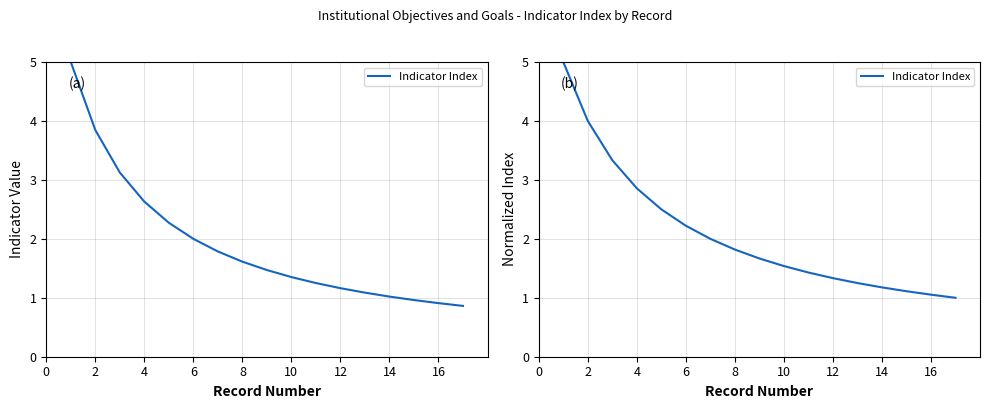

What is the average value?

2.1